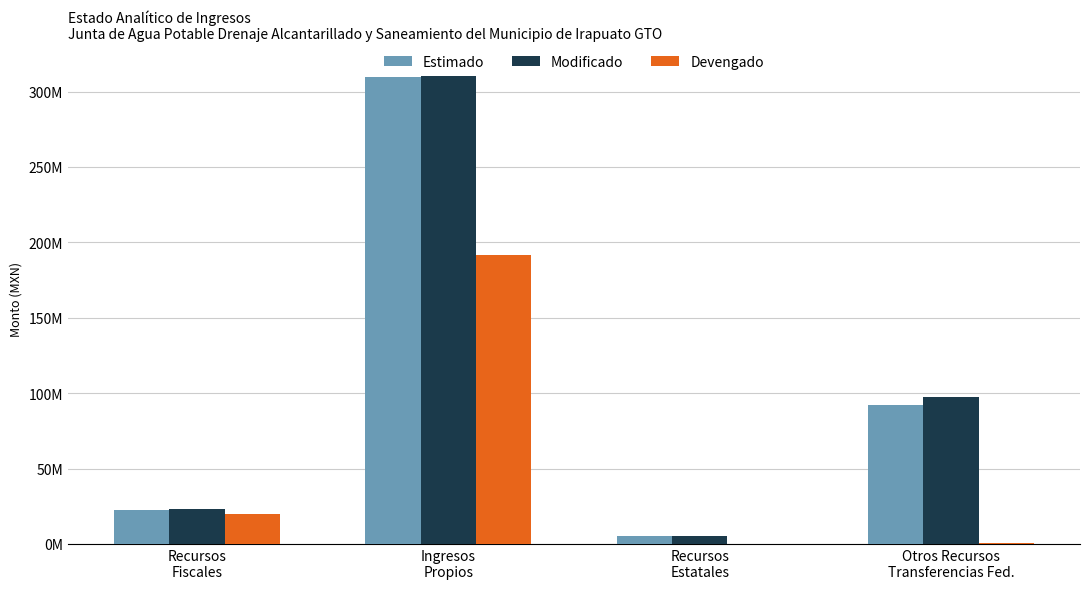

What are all the series names shown in the legend?

Estimado, Modificado, Devengado